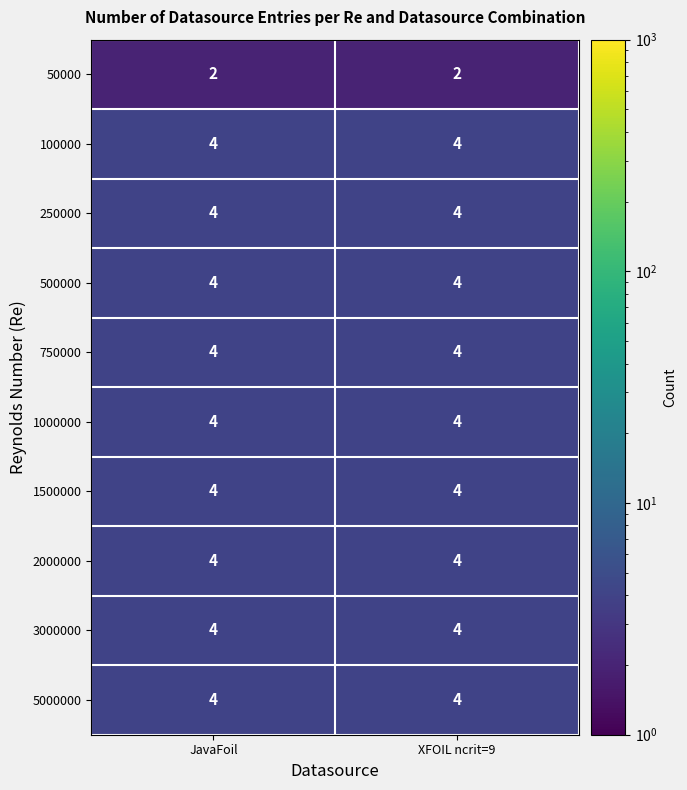

What is the sum of the 1500000 values at JavaFoil and XFOIL ncrit=9?

8